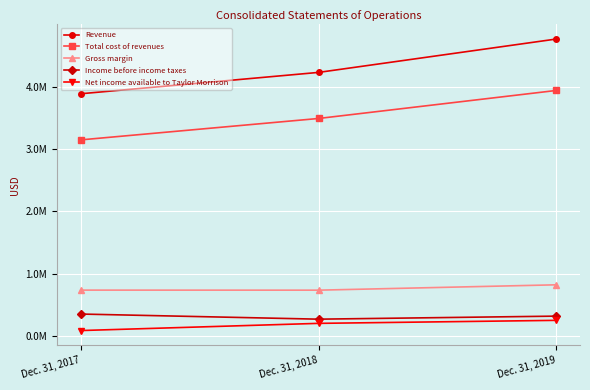

Which series has the widest spread of values?

Revenue